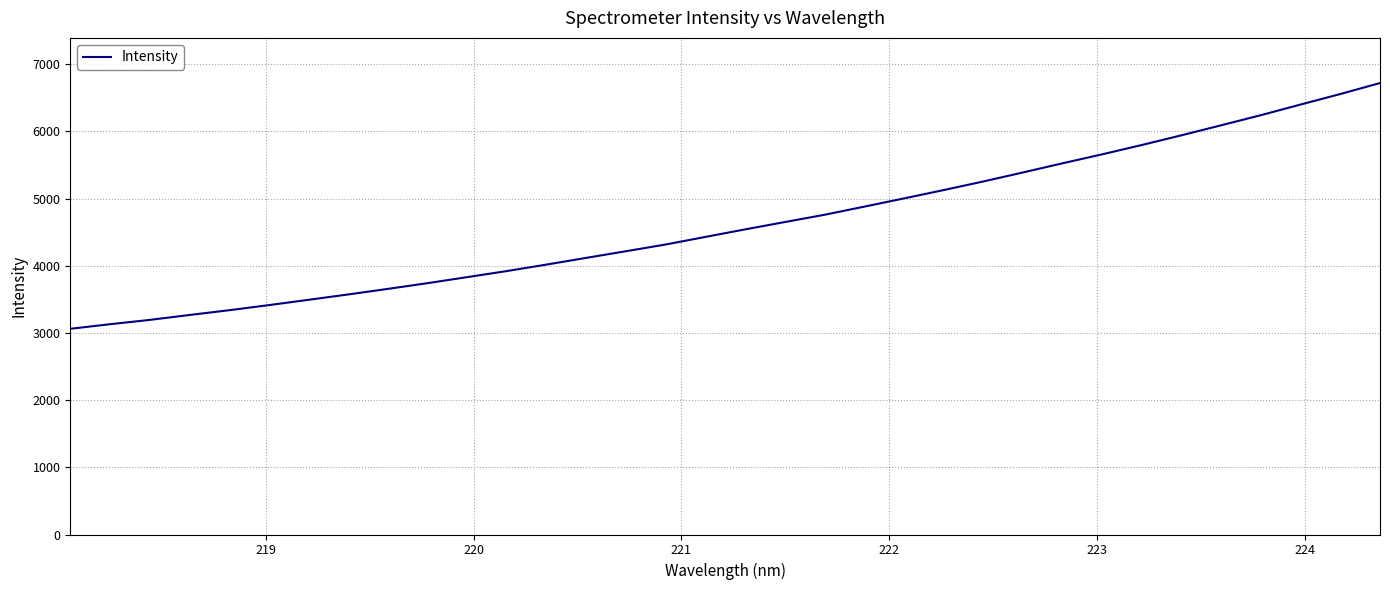

What is the maximum value shown in the chart?

6719.5